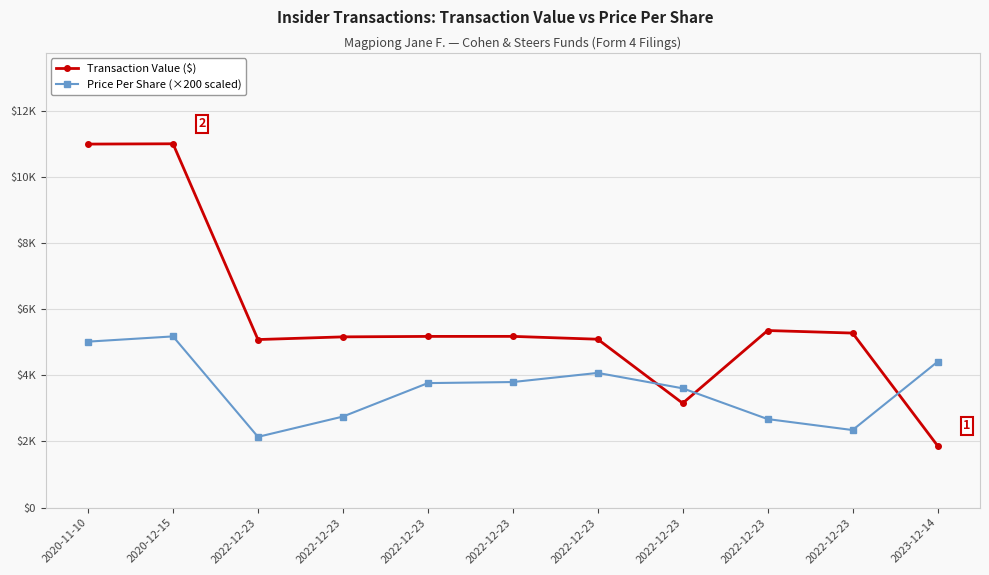

What are all the series names shown in the legend?

Transaction Value ($), Price Per Share (×200 scaled)